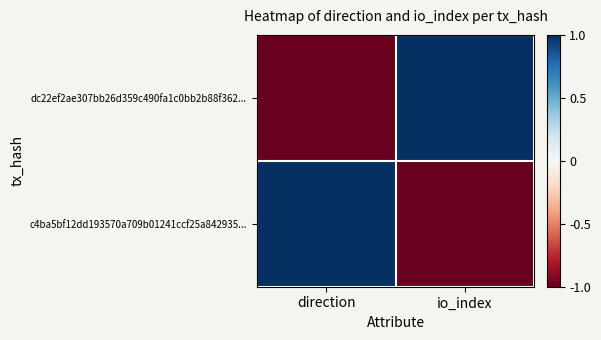

What is the difference between the highest and lowest values at io_index?

2